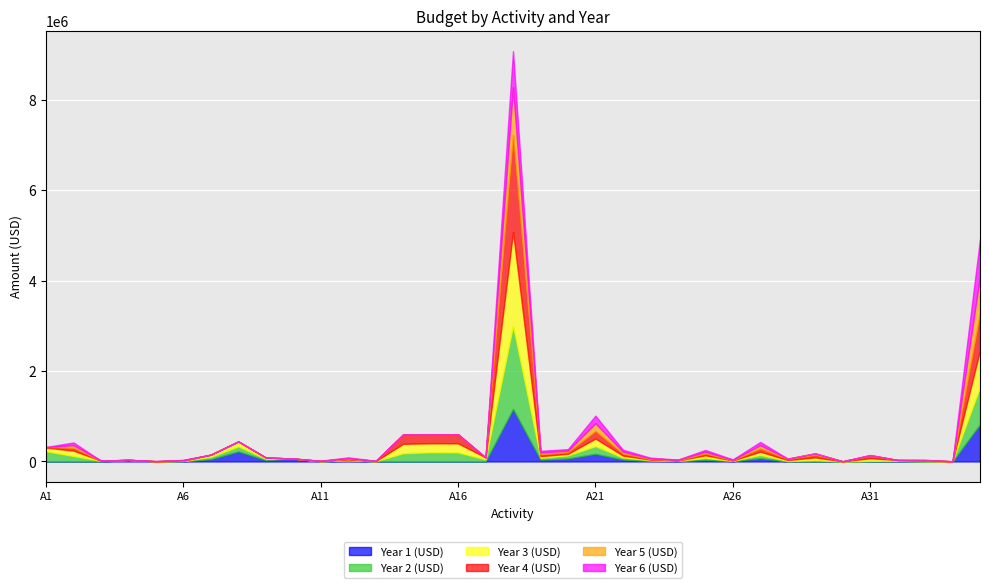

Which series changed the most between A4 and A24?

Year 1 (USD)